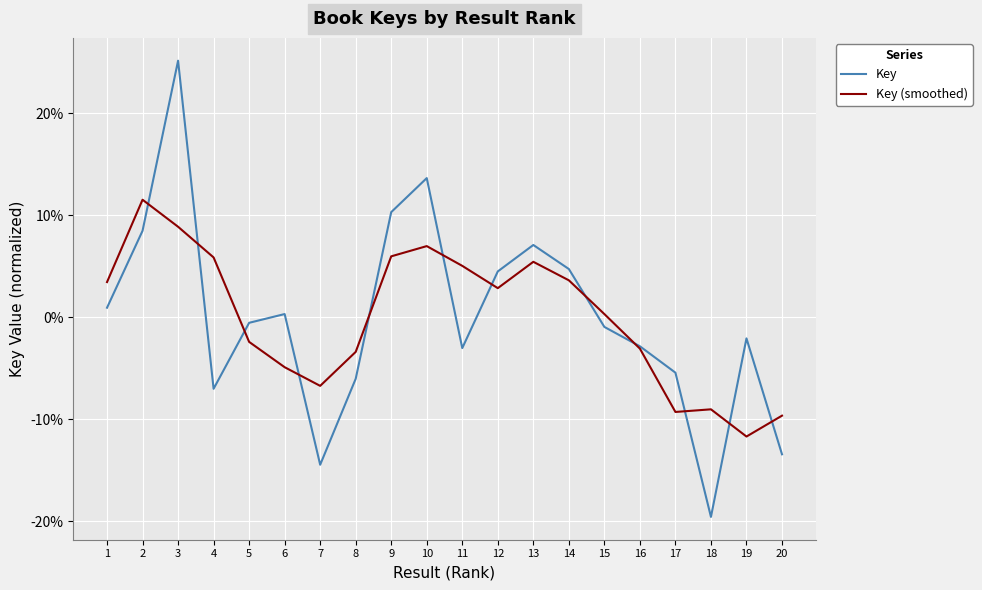

Where is Key nearest to the value 2?

1